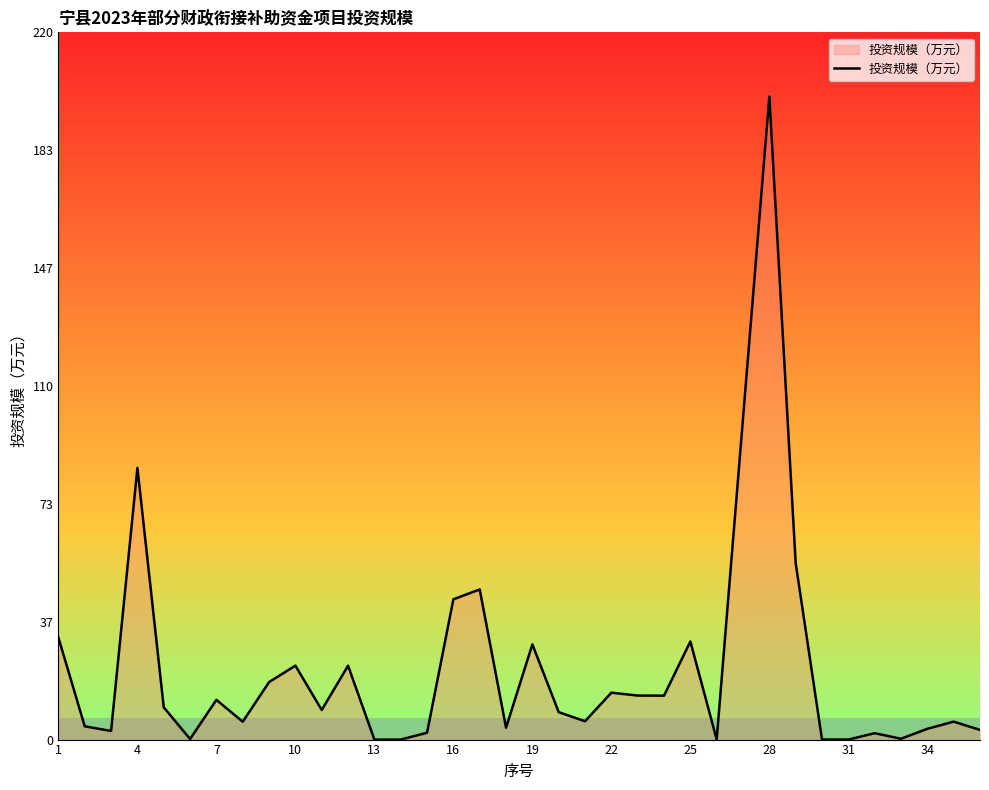

What is the greatest value displayed?

200.0